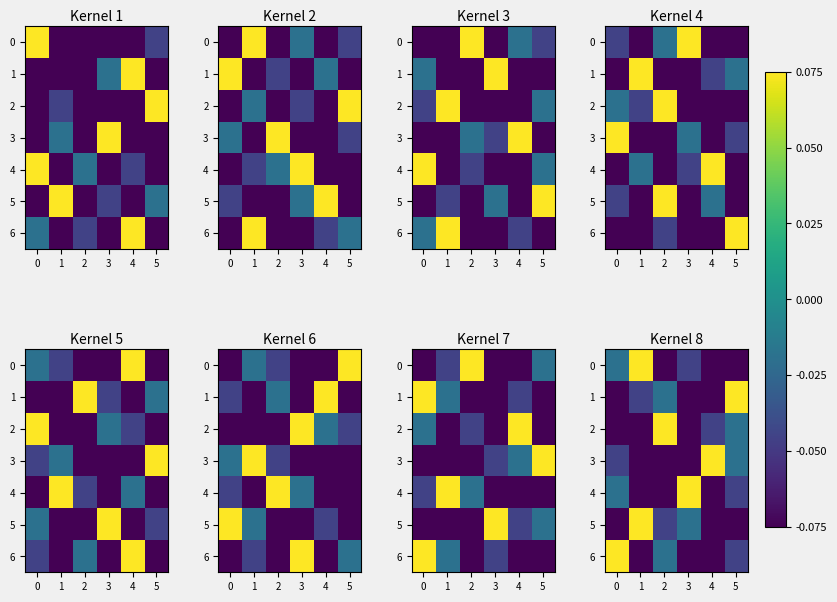

What is the sum of the 2 values at 0 and 1?

-0.1